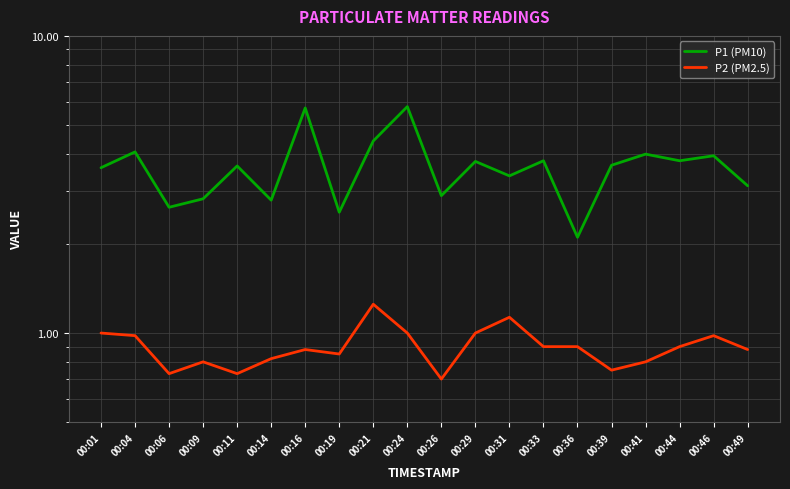

Which series has the widest spread of values?

P1 (PM10)